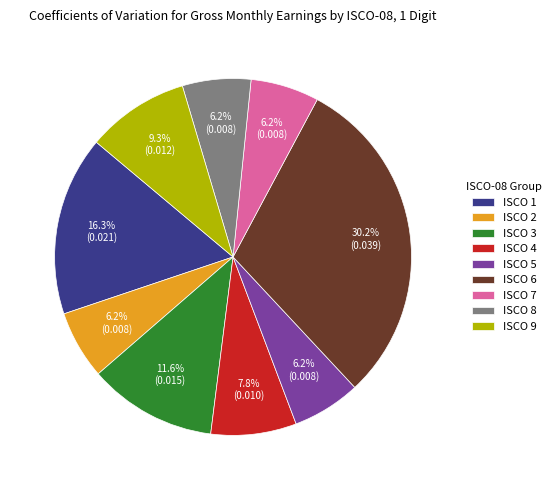

What percentage is NOT represented by ISCO 2?

93.8%